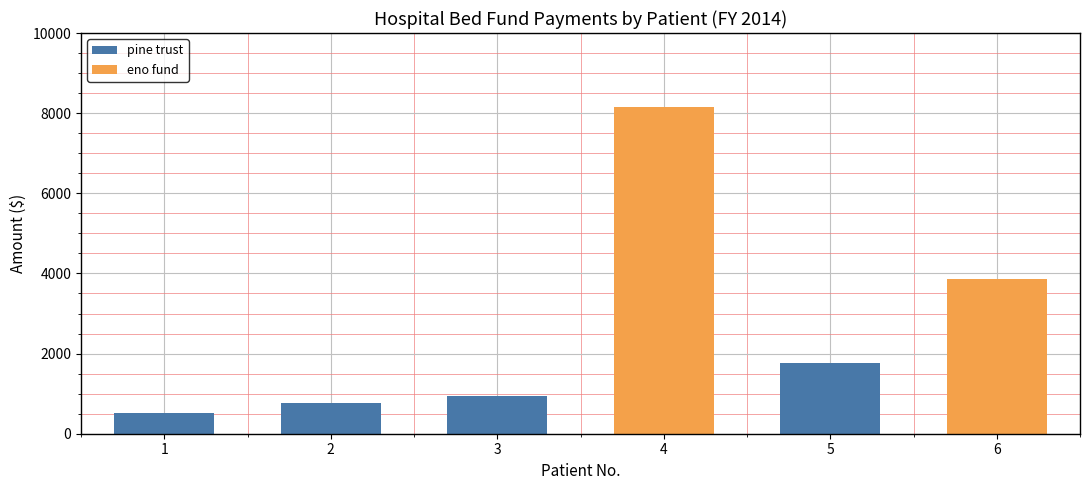

Reading left to right, transcribe the values for pine trust.

1=519	2=772	3=953	4=0	5=1776	6=0